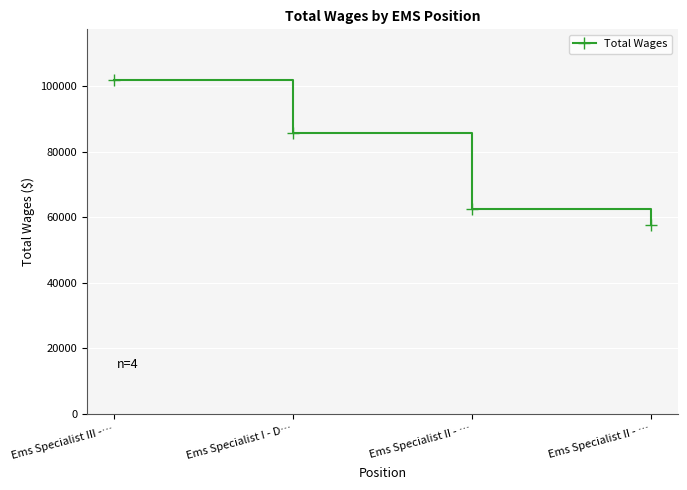

At which label is the value closest to 79920?

Ems Specialist I - D…